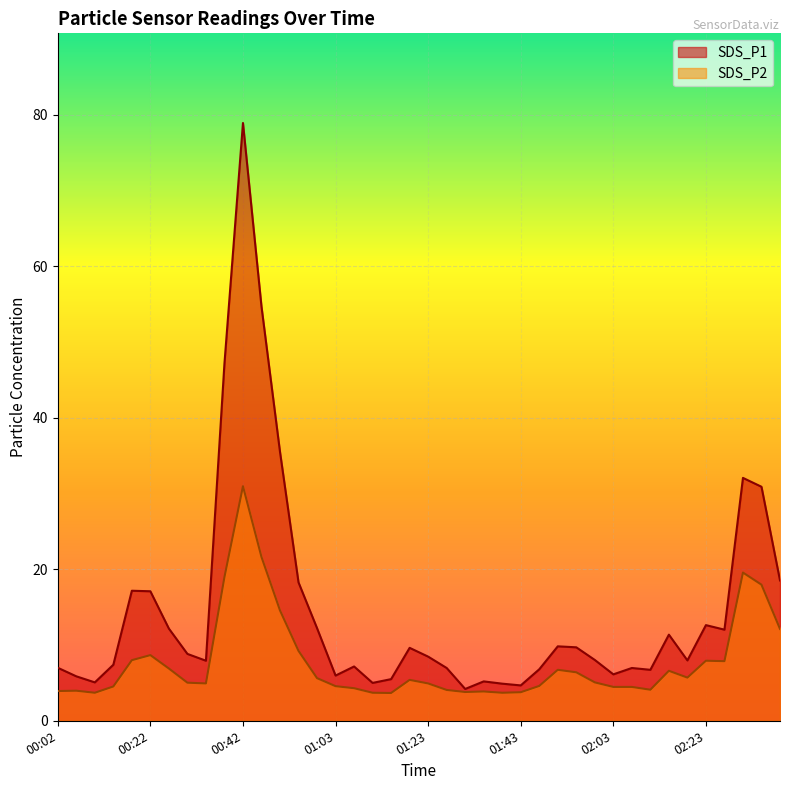

Reading left to right, what are all the values shown in this chart?

SDS_P1: 00:02=7.0	00:06=5.9	00:10=5.1	00:14=7.4	00:18=17.2	00:22=17.1	00:26=12.2	00:30=8.8	00:34=7.9	00:38=47.2	00:42=78.9	00:46=54.7	00:50=35.5	00:54=18.3	00:58=12.2	01:03=6.0	01:07=7.2	01:11=5.0	01:15=5.5	01:19=9.6	01:23=8.5	01:27=7.0	01:31=4.2	01:35=5.2	01:39=4.9	01:43=4.7	01:47=6.8	01:51=9.8	01:55=9.7	01:59=8.0	02:03=6.1	02:07=7.0	02:11=6.7	02:15=11.4	02:19=8.0	02:23=12.6	02:27=12.0	02:31=32.1	02:35=30.9	02:39=18.5
SDS_P2: 00:02=3.9	00:06=4.0	00:10=3.7	00:14=4.5	00:18=8.0	00:22=8.7	00:26=6.9	00:30=5.0	00:34=4.9	00:38=19.0	00:42=31.0	00:46=21.6	00:50=14.6	00:54=9.2	00:58=5.6	01:03=4.6	01:07=4.3	01:11=3.7	01:15=3.7	01:19=5.4	01:23=4.9	01:27=4.1	01:31=3.8	01:35=3.9	01:39=3.7	01:43=3.8	01:47=4.6	01:51=6.7	01:55=6.4	01:59=5.1	02:03=4.5	02:07=4.5	02:11=4.1	02:15=6.6	02:19=5.7	02:23=7.9	02:27=7.9	02:31=19.6	02:35=18.0	02:39=12.1